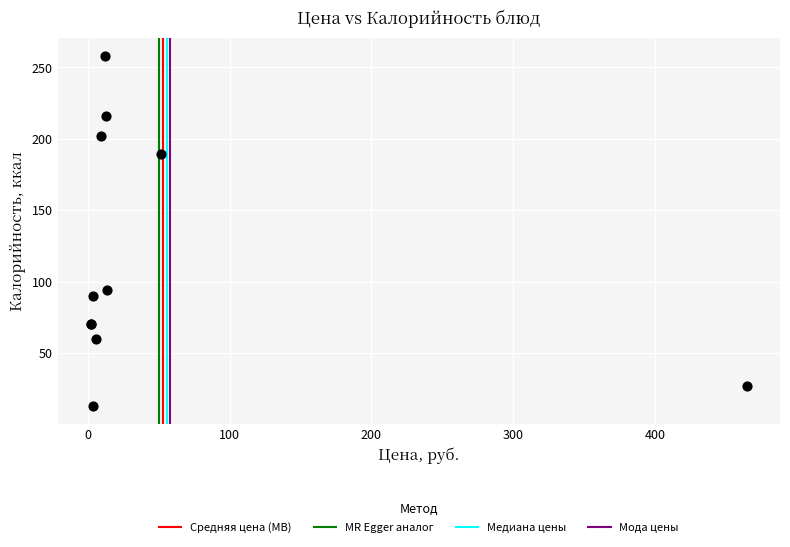

What Y value in the scatter plot is closest to 135?

94.2